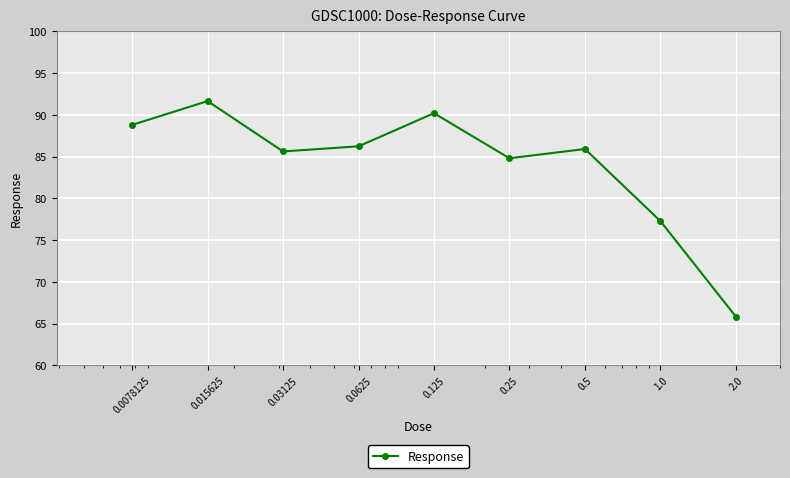

Does the chart have visible grid lines?

Yes